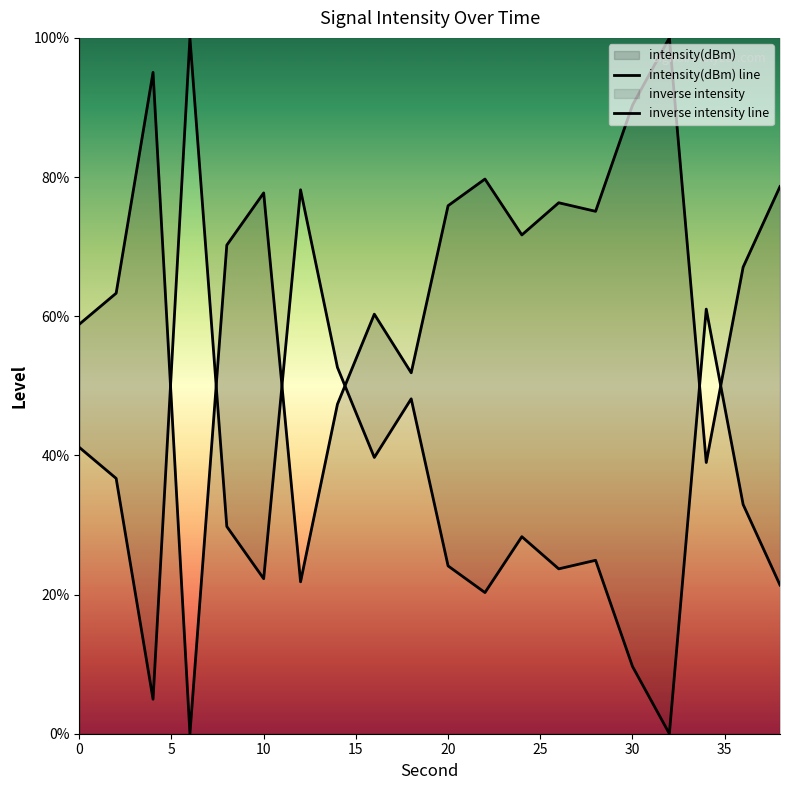

How many lines are shown in the chart?

2